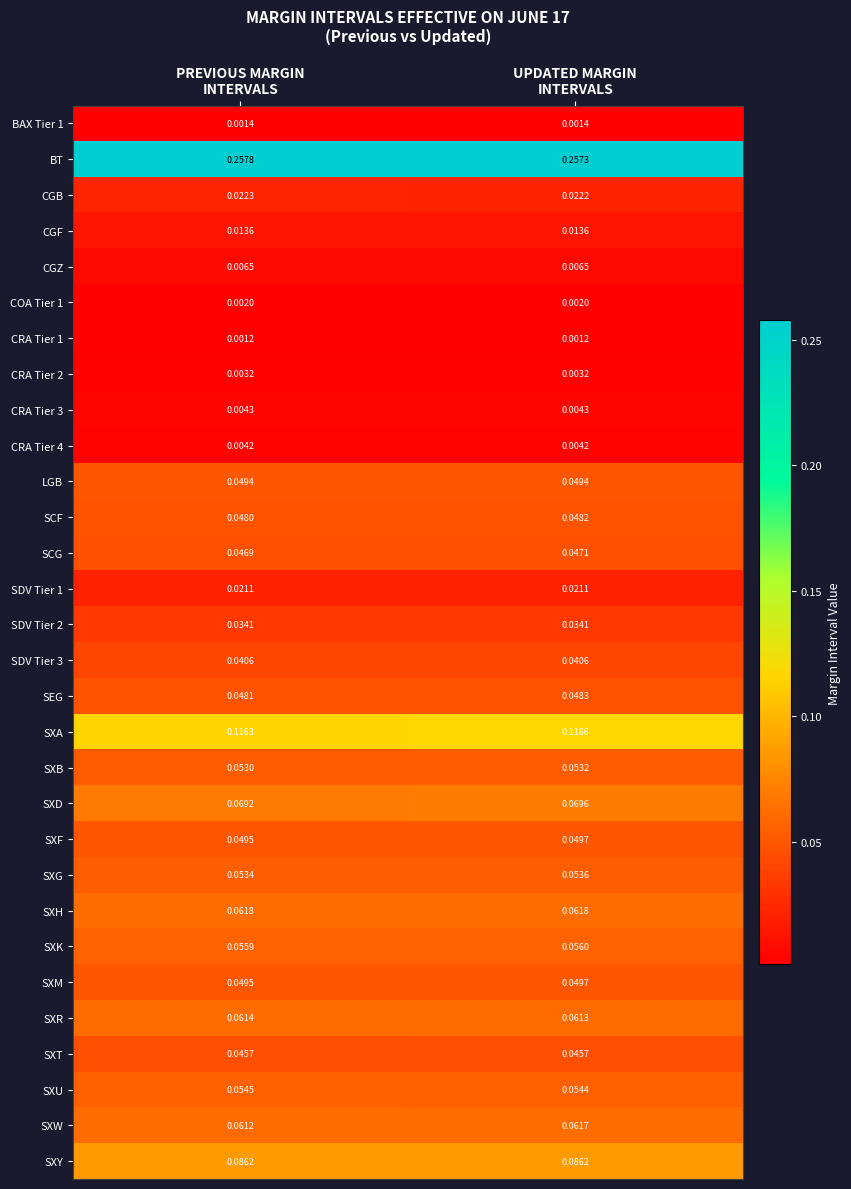

Count the number of data series in this chart.

30